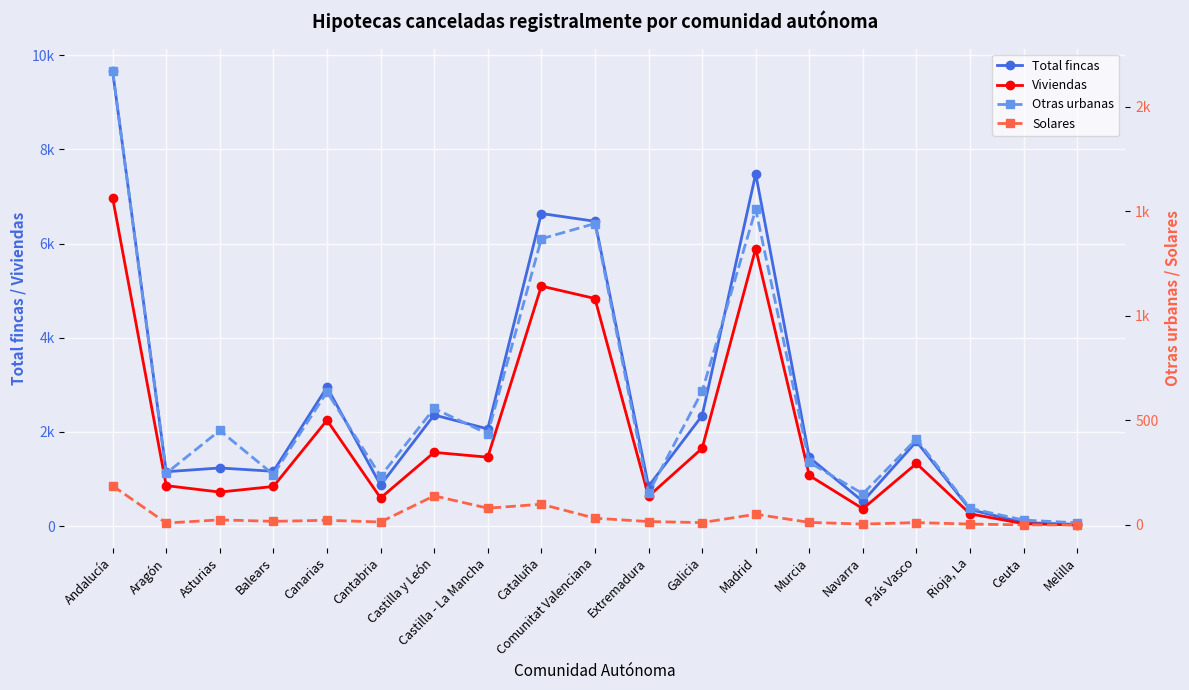

True or false: Total fincas and Otras urbanas cross at least once.

False